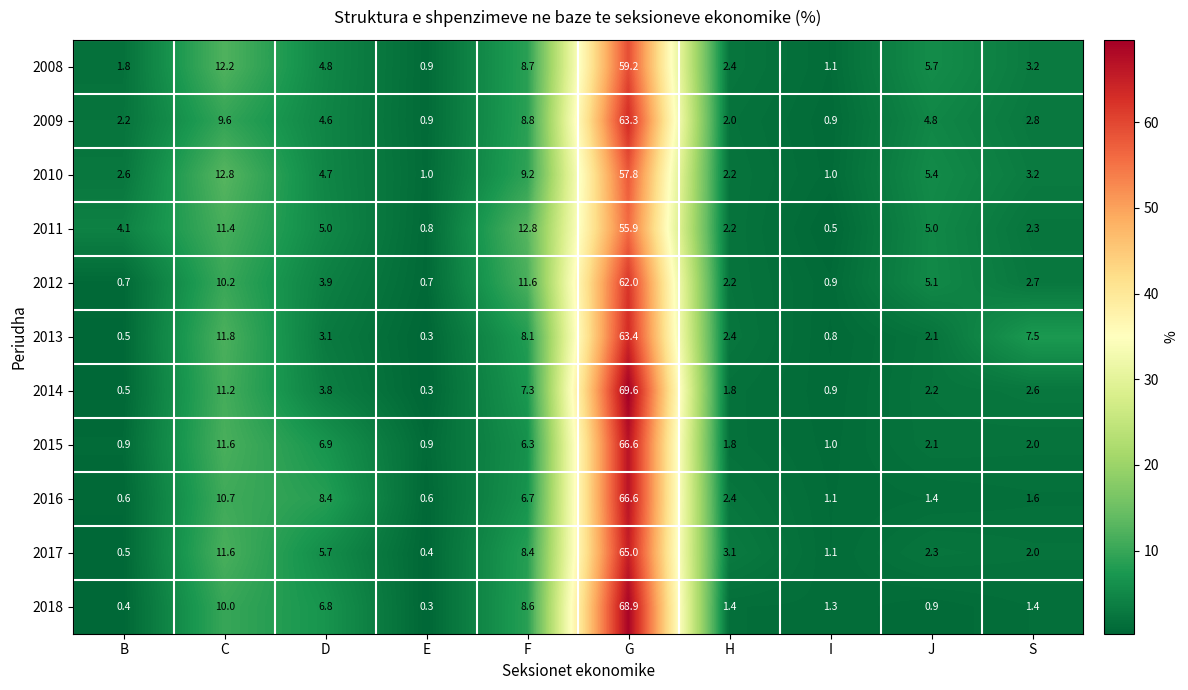

Which series has the widest spread of values?

2014